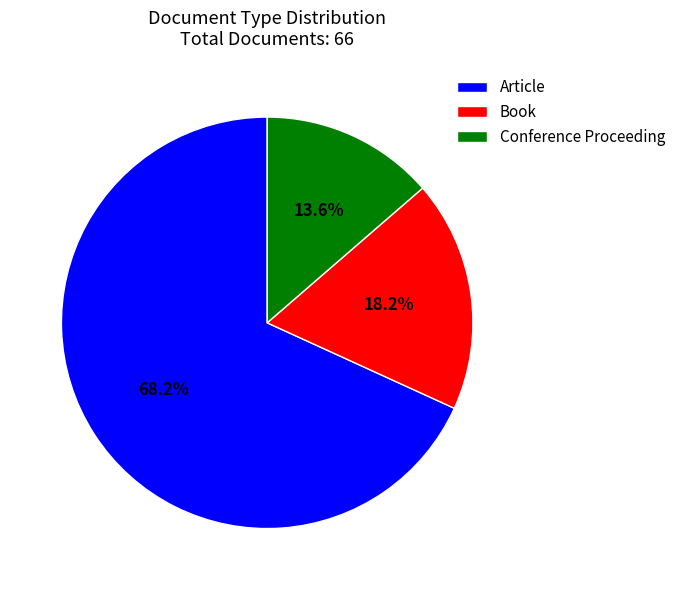

Which slice represents more than half of the pie?

Article